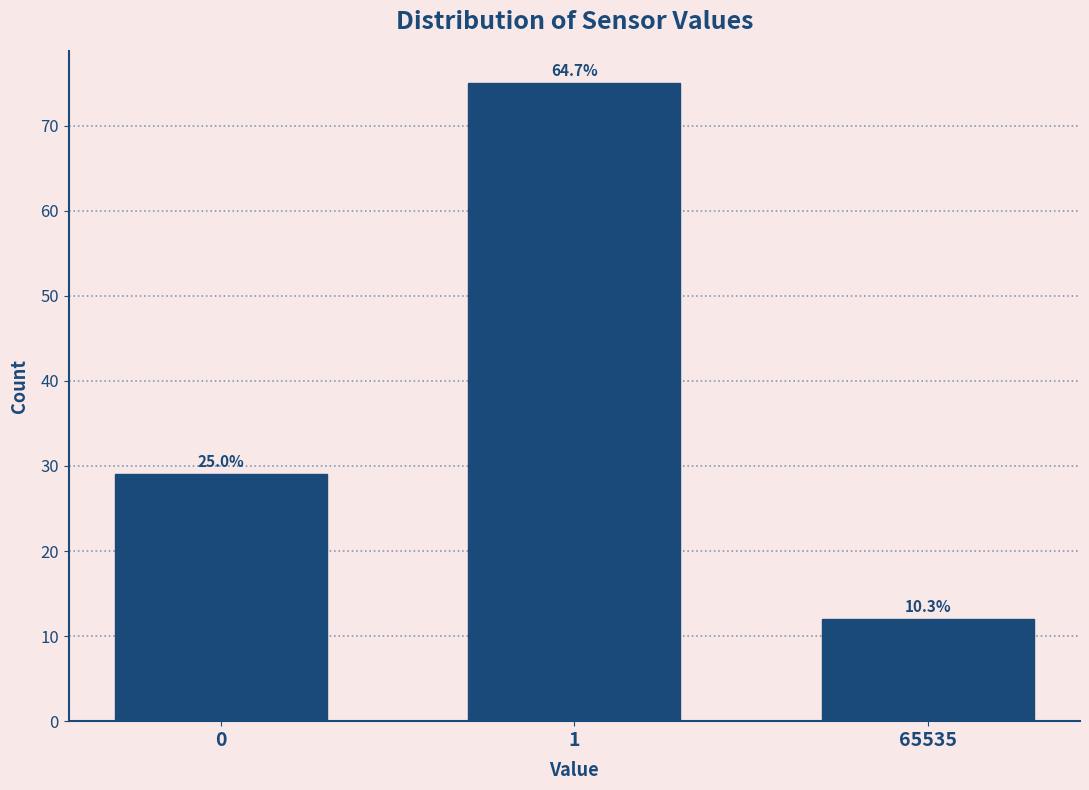

Are the bars horizontal?

No